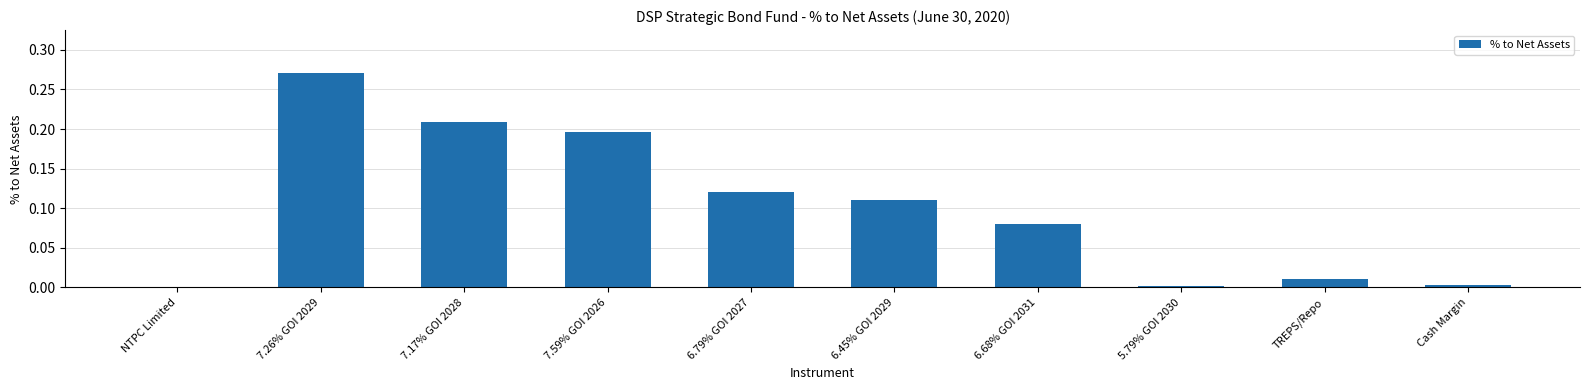

The chart shows a value of 0.5 at 7.26% GOI 2029. True or false?

False